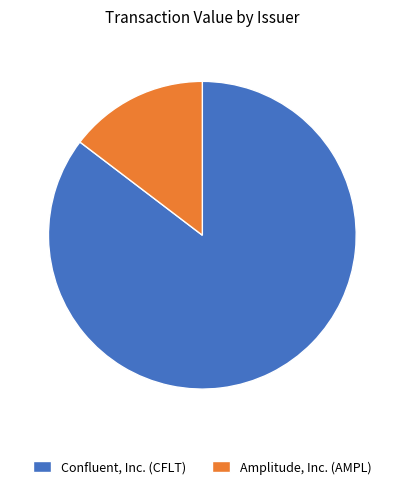

What is the majority slice?

Confluent, Inc. (CFLT)